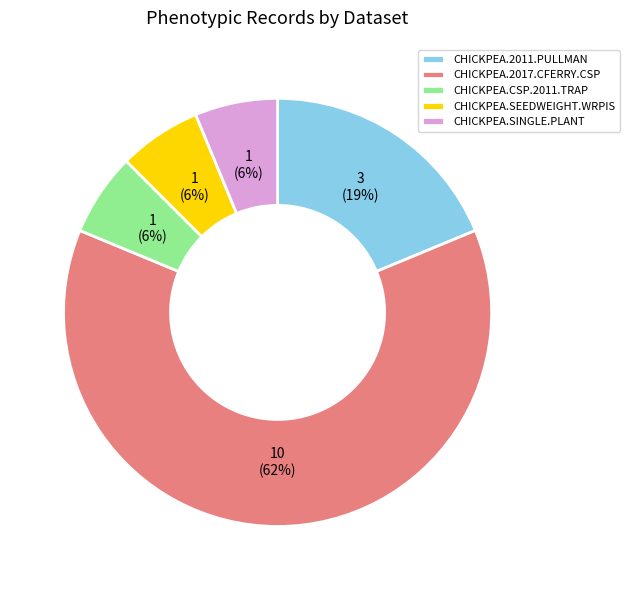

Approximately how many times larger is the value at CHICKPEA.SEEDWEIGHT.WRPIS compared to CHICKPEA.CSP.2011.TRAP?

1.0